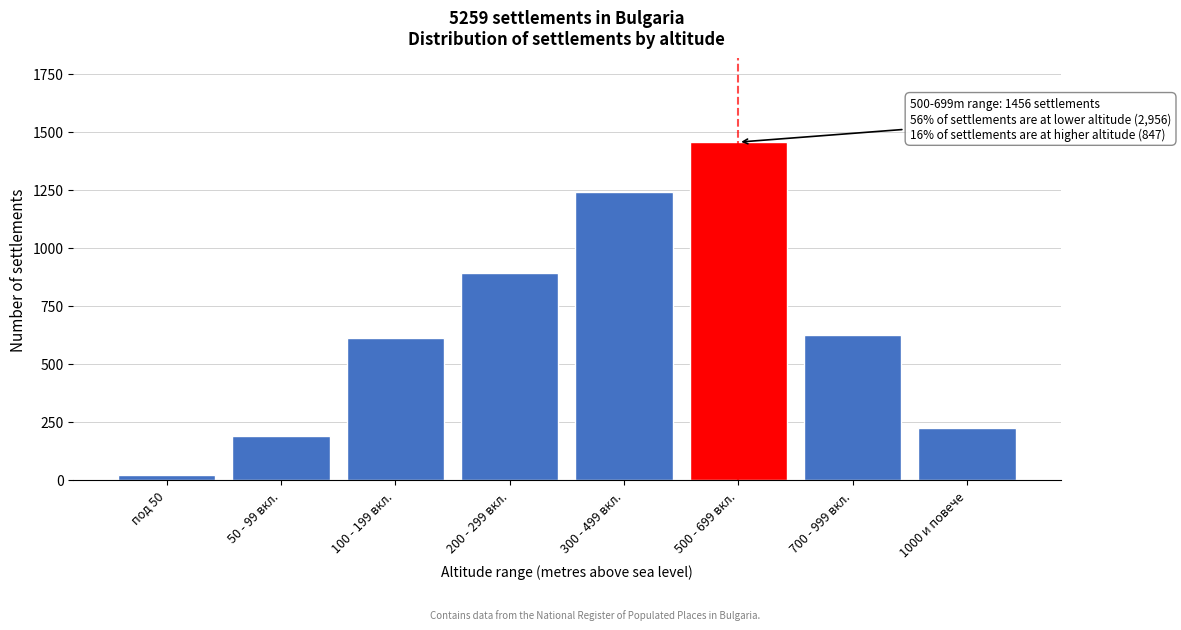

Reading right to left, extract all data points from this chart.

1000 и повече=224	700 - 999 вкл.=623	500 - 699 вкл.=1456	300 - 499 вкл.=1243	200 - 299 вкл.=891	100 - 199 вкл.=612	50 - 99 вкл.=187	под 50=23